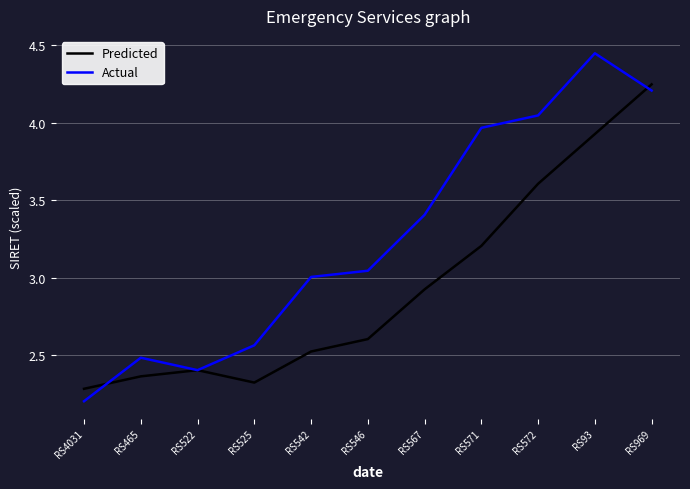

What are all the series names shown in the legend?

Predicted, Actual